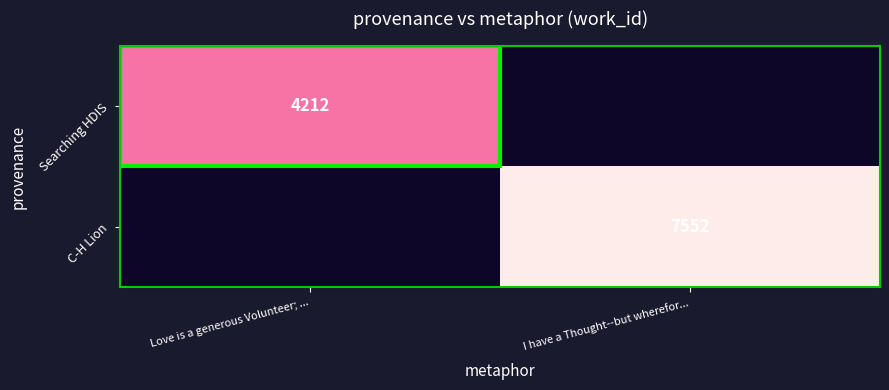

Is it true that Searching HDIS equals 4212 at Love is a generous Volunteer; ...?

True